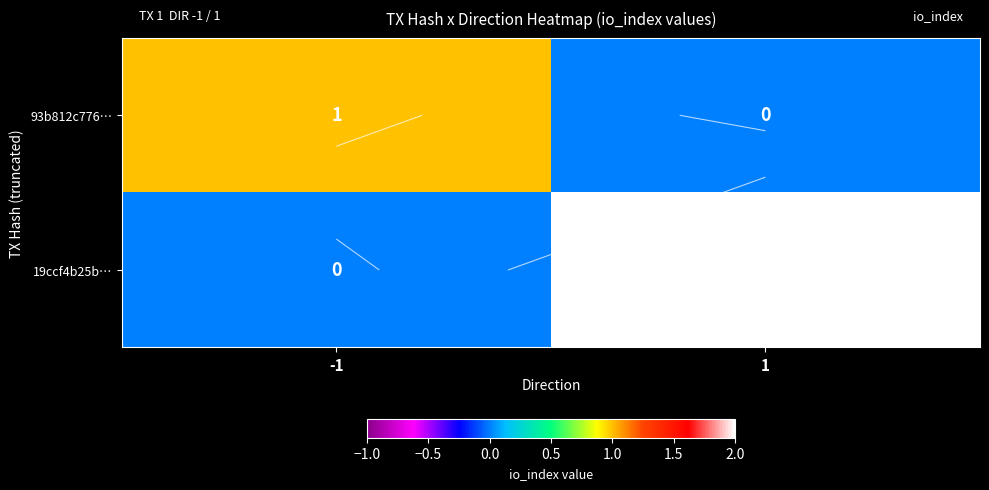

How many 93b812c776… values are between 0 and 1?

2